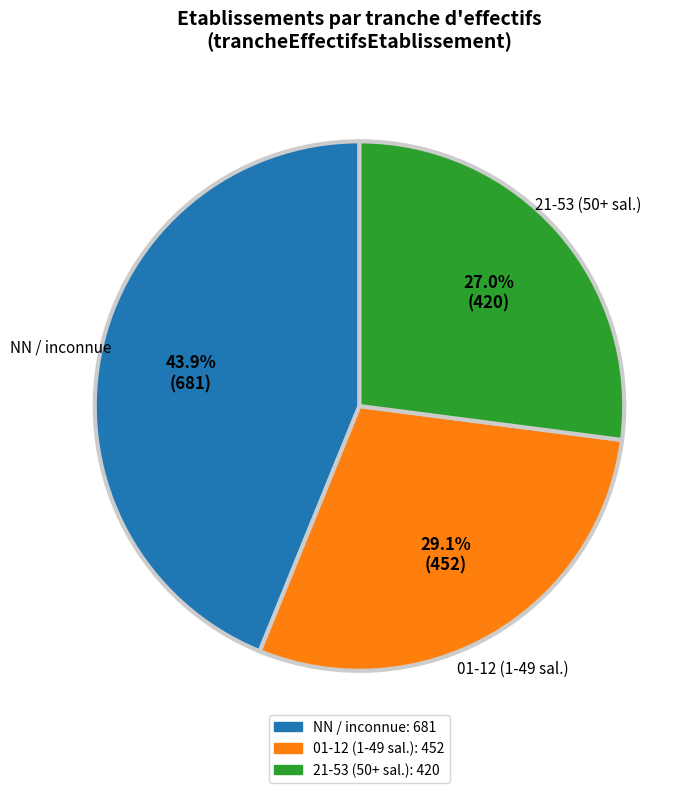

Count the number of slices in the pie.

3